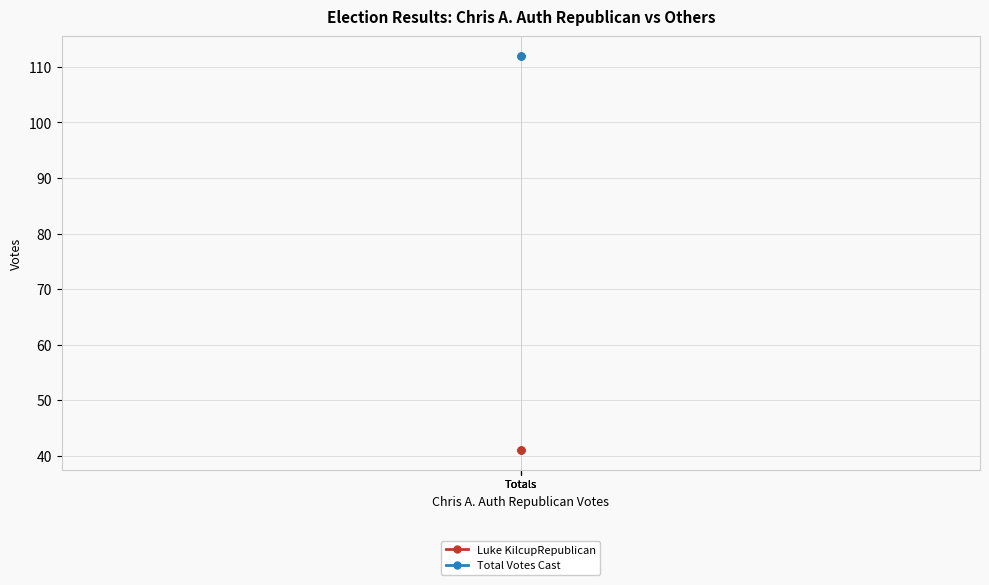

Is the value of Luke KilcupRepublican at Totals greater than the value of Total Votes Cast at Totals?

No